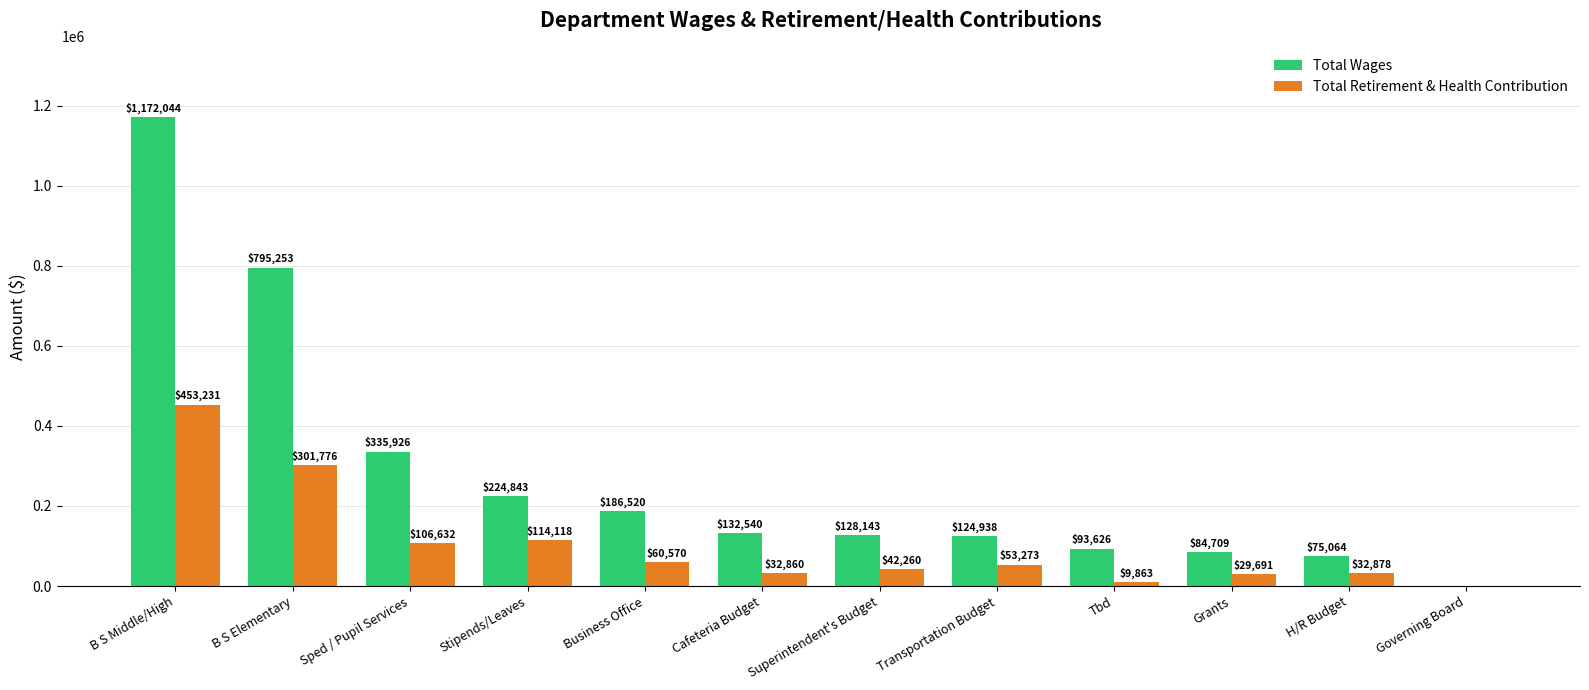

Reading left to right, list all the values displayed in this chart.

Total Wages: B S Middle/High=1172044	B S Elementary=795253	Sped / Pupil Services=335926	Stipends/Leaves=224843	Business Office=186520	Cafeteria Budget=132540	Superintendent's Budget=128143	Transportation Budget=124938	Tbd=93626	Grants=84709	H/R Budget=75064	Governing Board=0
Total Retirement & Health Contribution: B S Middle/High=453231	B S Elementary=301776	Sped / Pupil Services=106632	Stipends/Leaves=114118	Business Office=60570	Cafeteria Budget=32860	Superintendent's Budget=42260	Transportation Budget=53273	Tbd=9863	Grants=29691	H/R Budget=32878	Governing Board=0